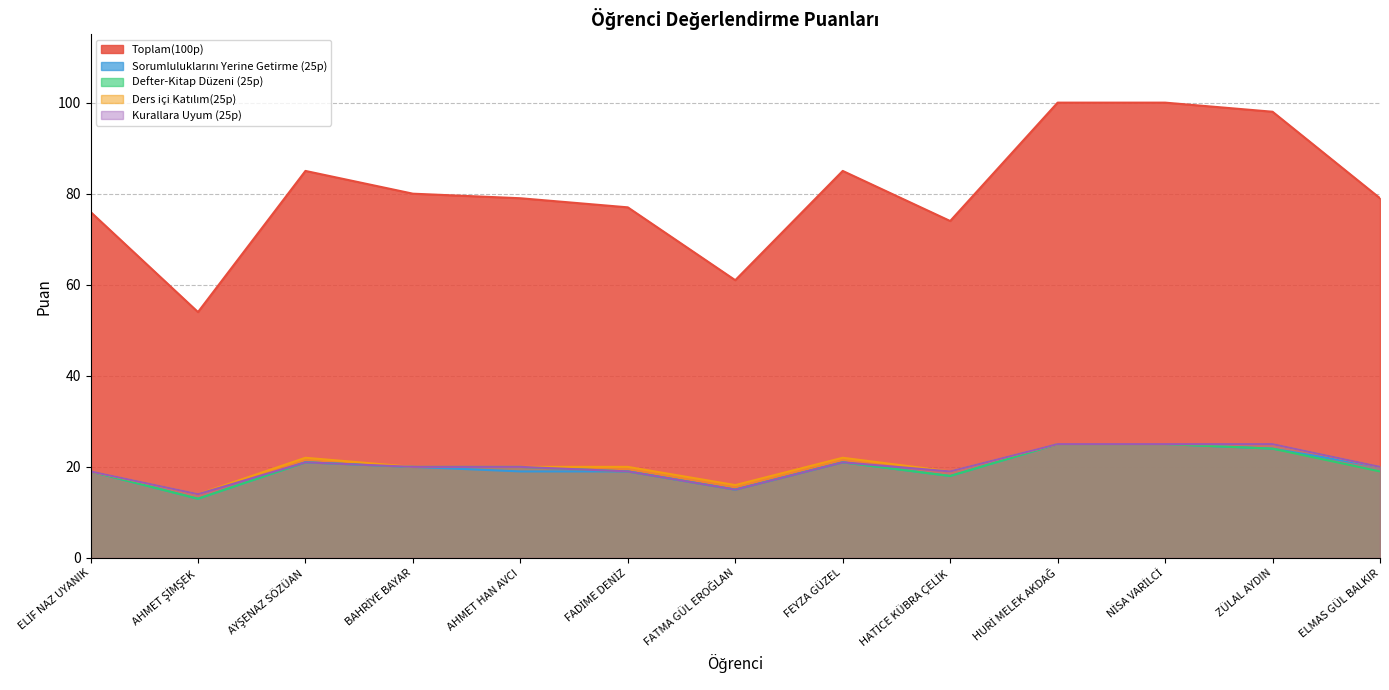

At which category does Kurallara Uyum (25p) reach its first local valley?

AHMET ŞİMŞEK